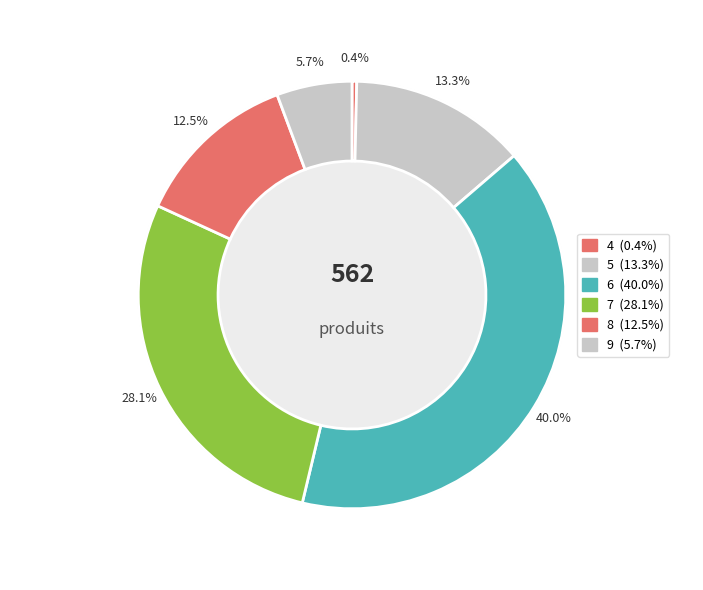

Combined, what portion of the pie is 7 and 5?

41.5%